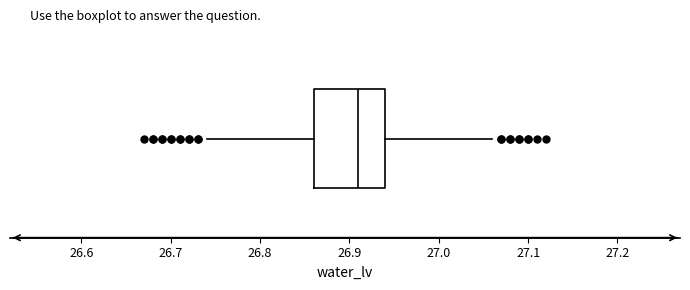

Where is the left edge of the box on the x-axis? The values are not printed on the chart, so give them approximately, as read against the axis.

26.86